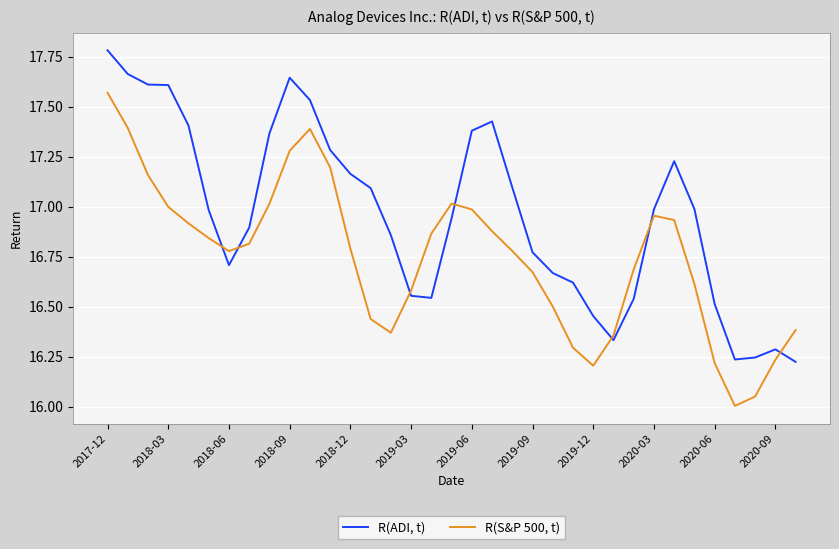

Rank the series by their average value, from lowest to highest.

R(S&P 500, t), R(ADI, t)